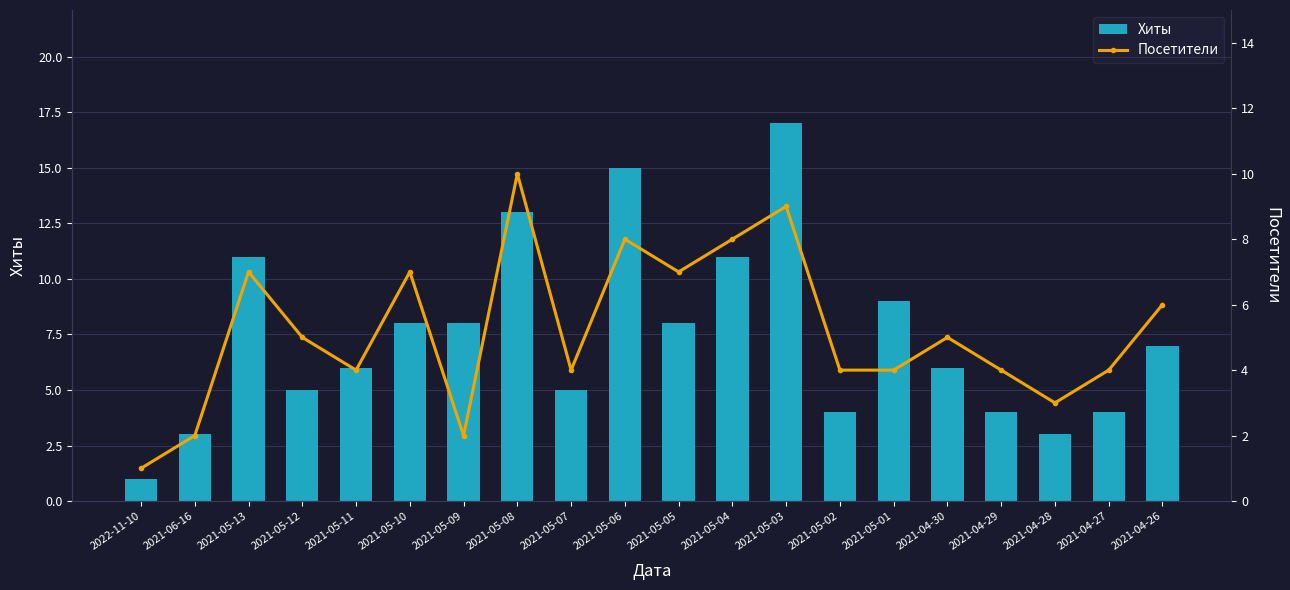

Rank the series by their average value, from lowest to highest.

Посетители, Хиты